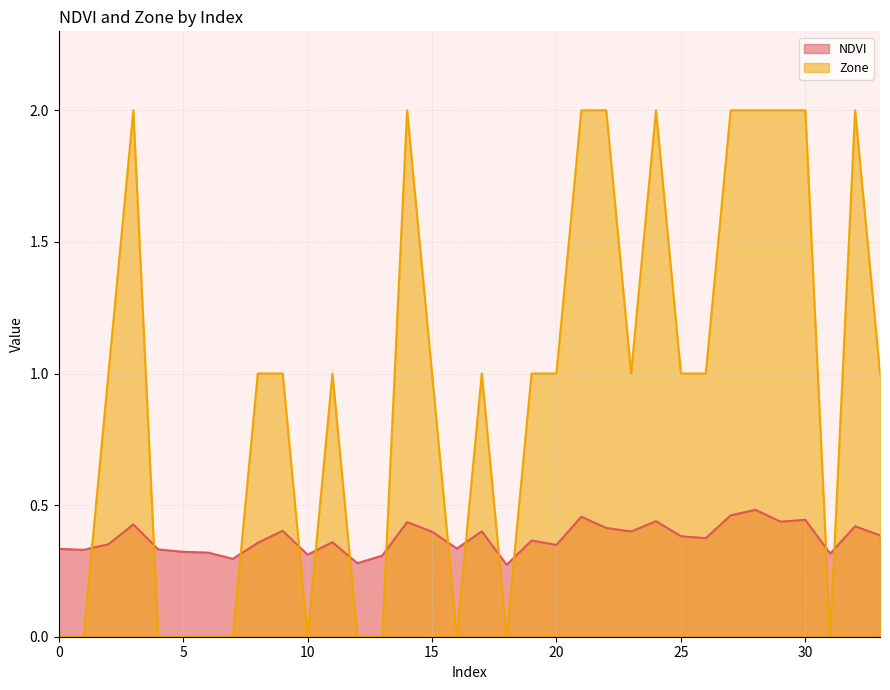

What is the spread (max minus min) of values at 7?

0.3